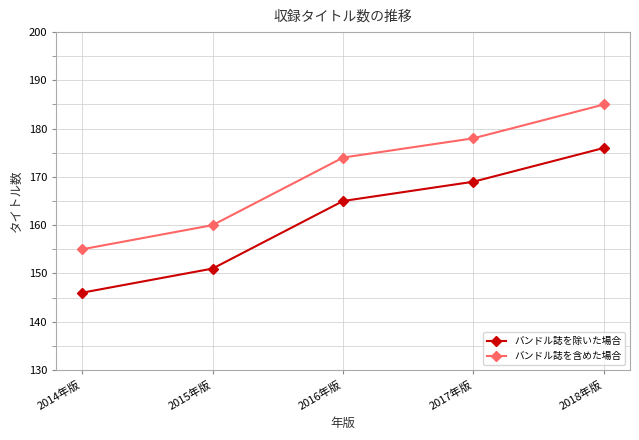

What is the value of the バンドル誌を含めた場合 point at the 5th from the left?

185